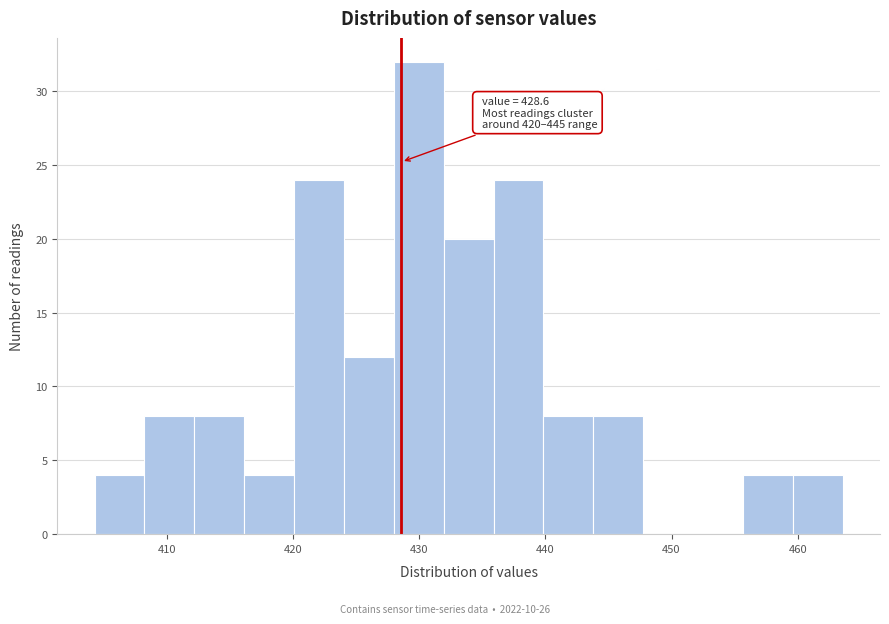

Around what value on the x-axis is the tallest bar? Give the approximate position of its centre, as read against the axis.

430